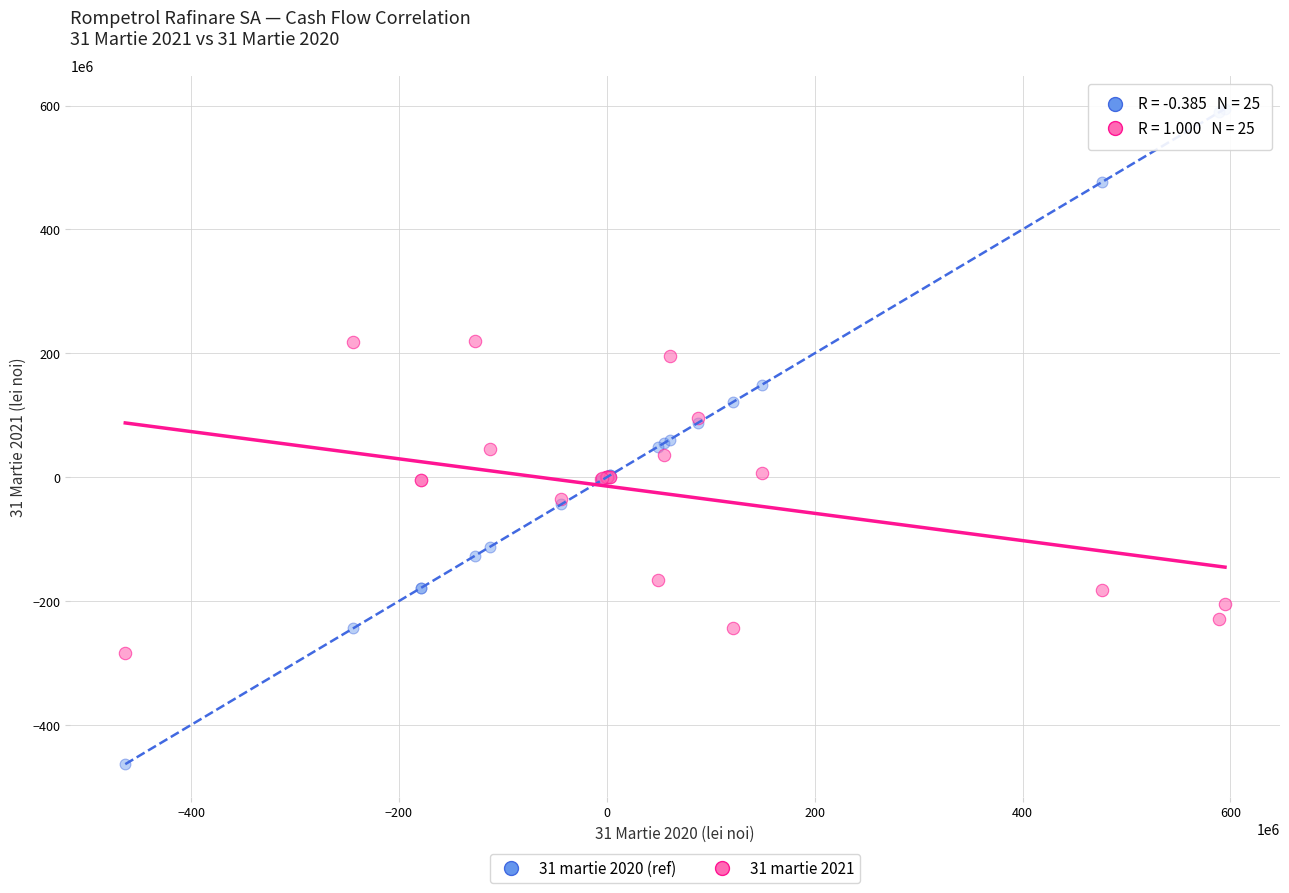

Which series has the largest Y range (max minus min)?

31 martie 2020 (ref)